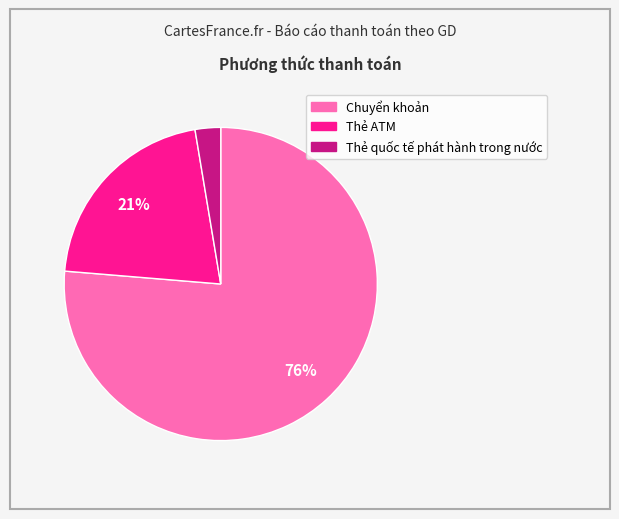

To the nearest percent, what percentage of the pie is Thẻ quốc tế phát hành trong nước?

3%